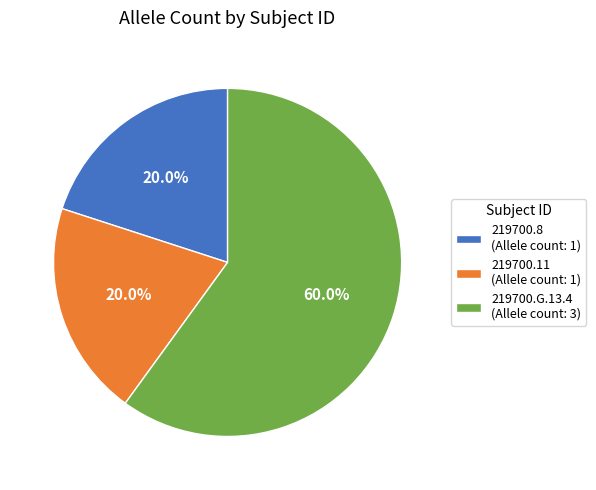

What is the ratio of the value at 219700.11 to the value at 219700.G.13.4?

0.3